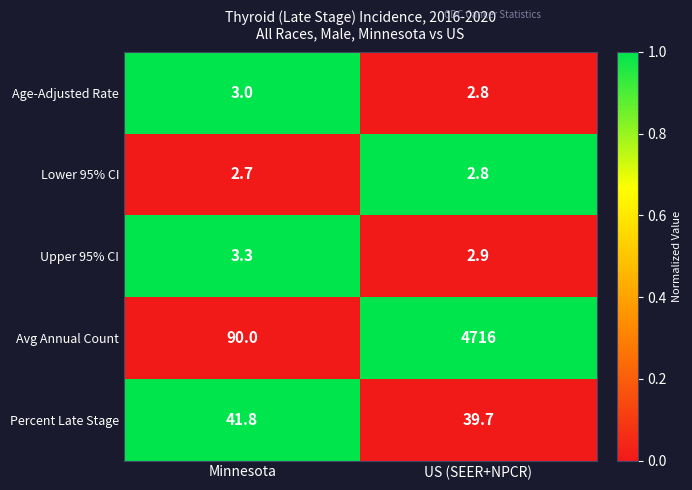

Reading right to left, transcribe all the data shown in this chart.

Age-Adjusted Rate: 2.8	3.0
Lower 95% CI: 2.8	2.7
Upper 95% CI: 2.9	3.3
Avg Annual Count: 4716.0	90.0
Percent Late Stage: 39.7	41.8